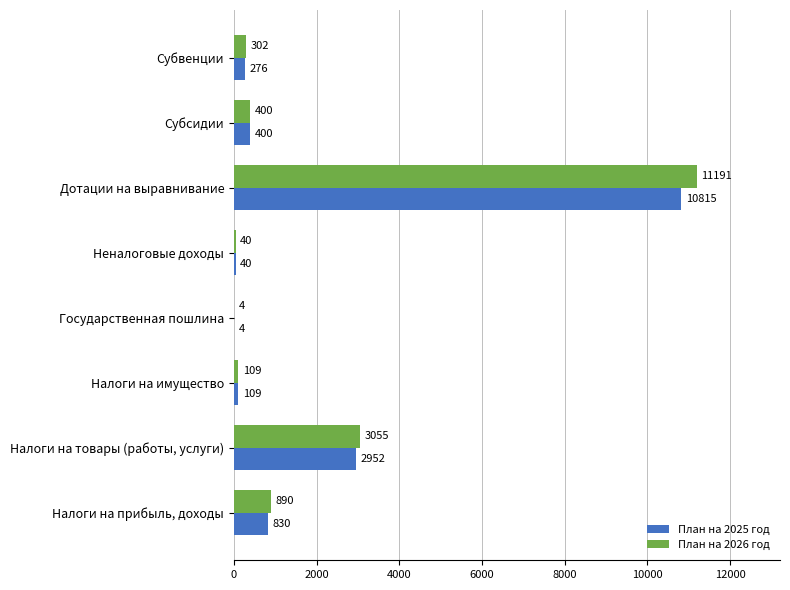

Which series changed the most between Налоги на прибыль, доходы and Дотации на выравнивание?

План на 2026 год